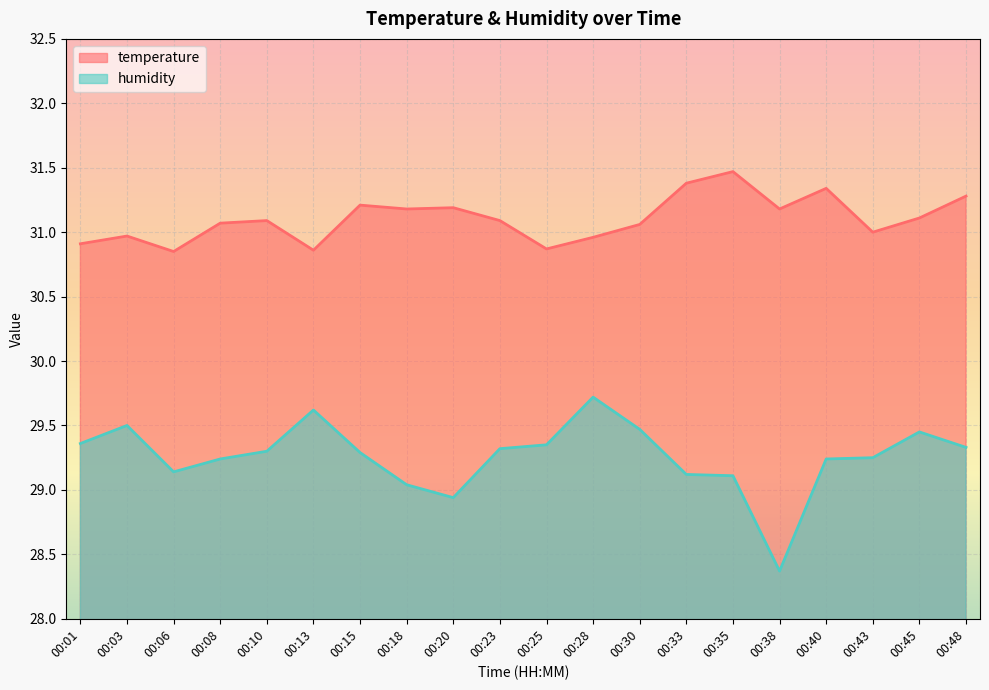

Which series has the largest total across all categories?

temperature